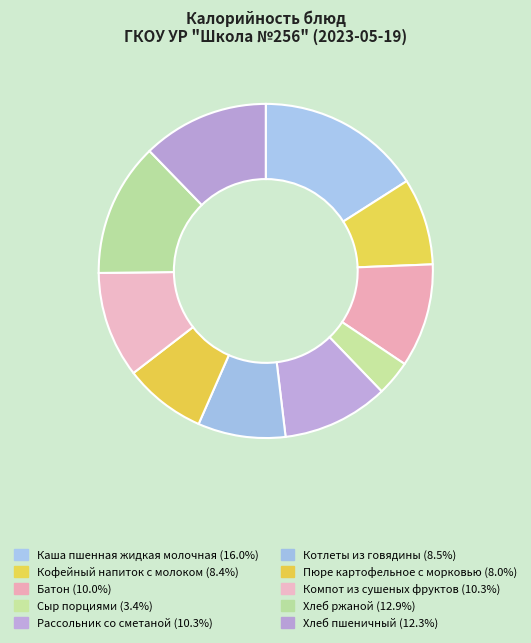

What percentage is NOT represented by Пюре картофельное с морковью?

92.0%